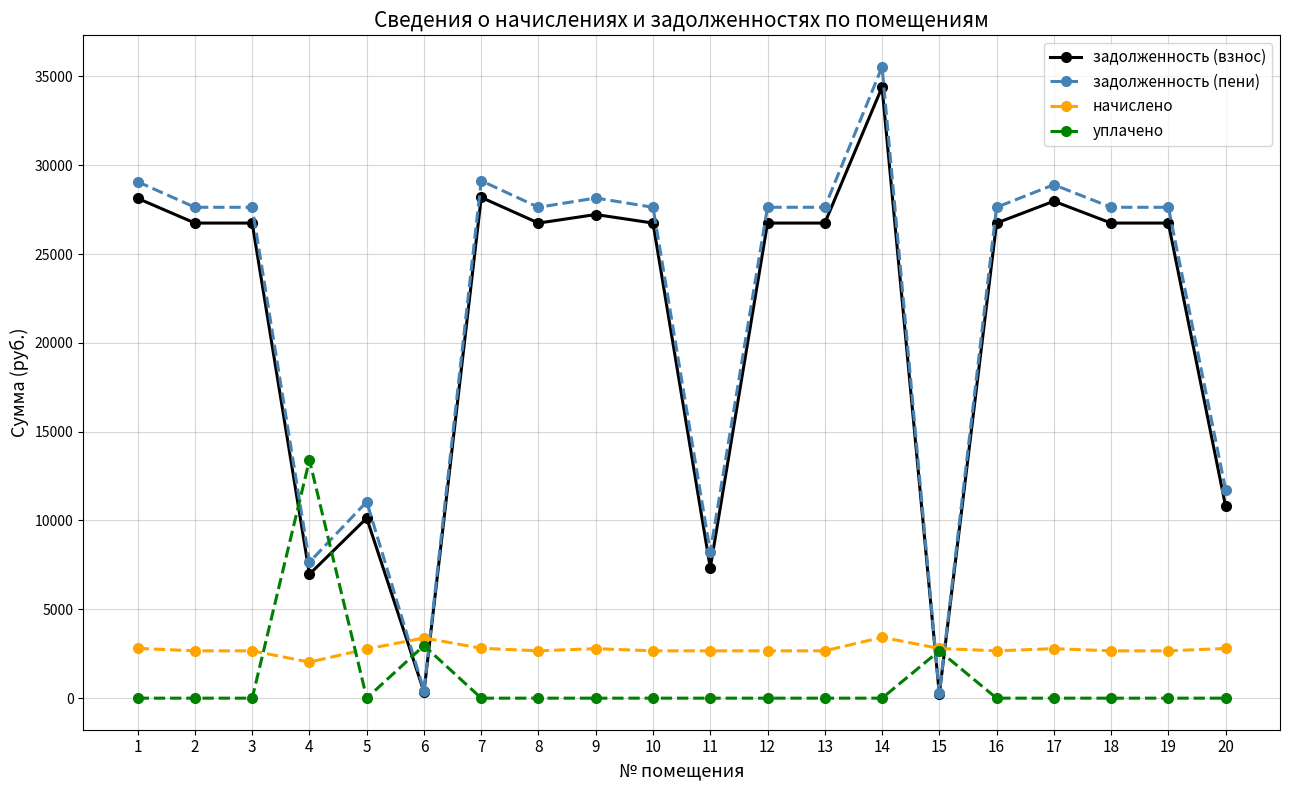

Which series ends up on top after the final intersection of начислено and уплачено?

начислено